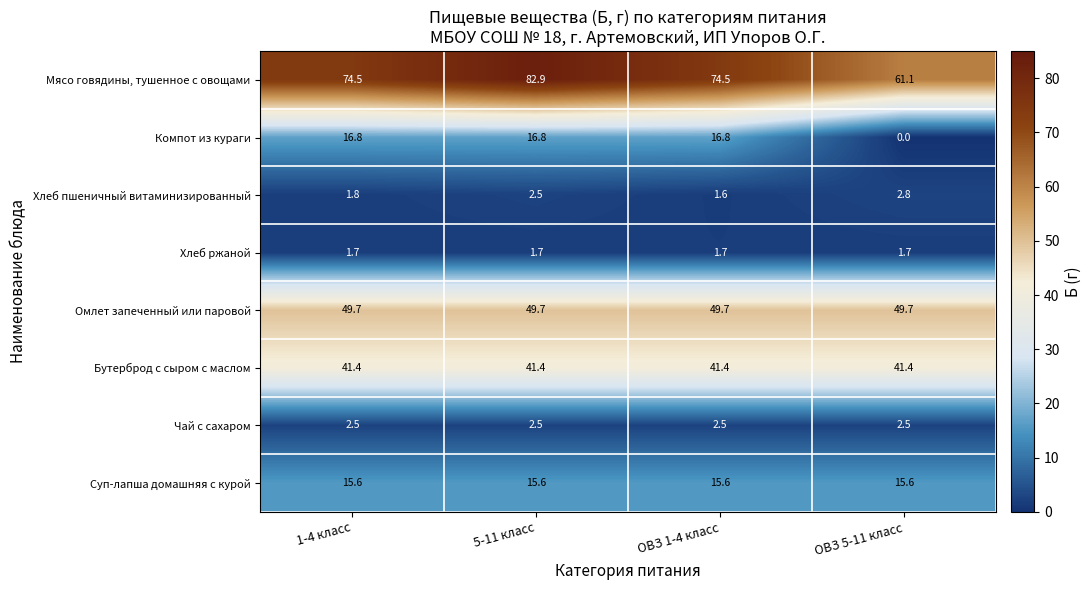

The value of Омлет запеченный или паровой at ОВЗ 5-11 класс is 49.7. True or false?

True